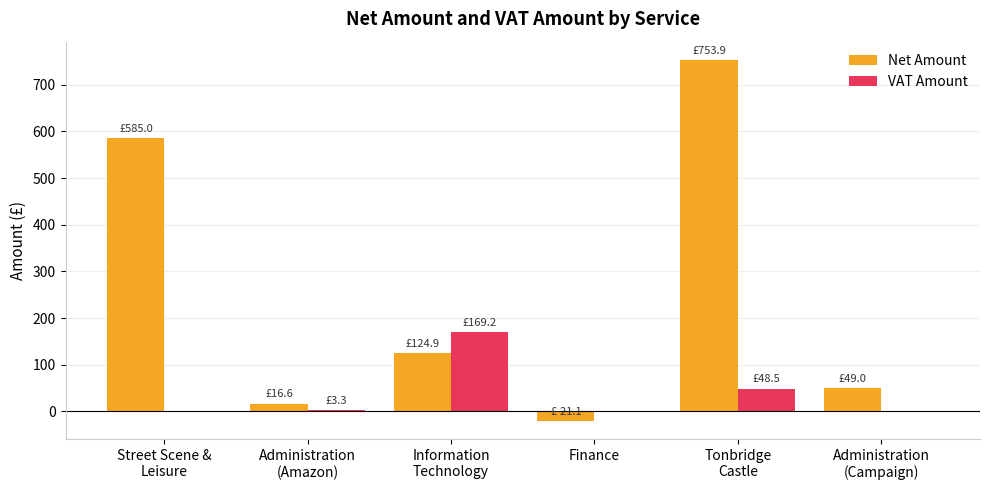

How many data points in Net Amount are above 124?

3